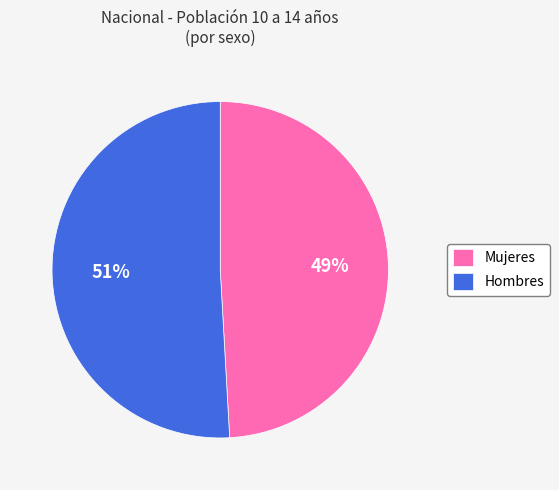

Is there any slice that represents more than half of the pie?

Yes